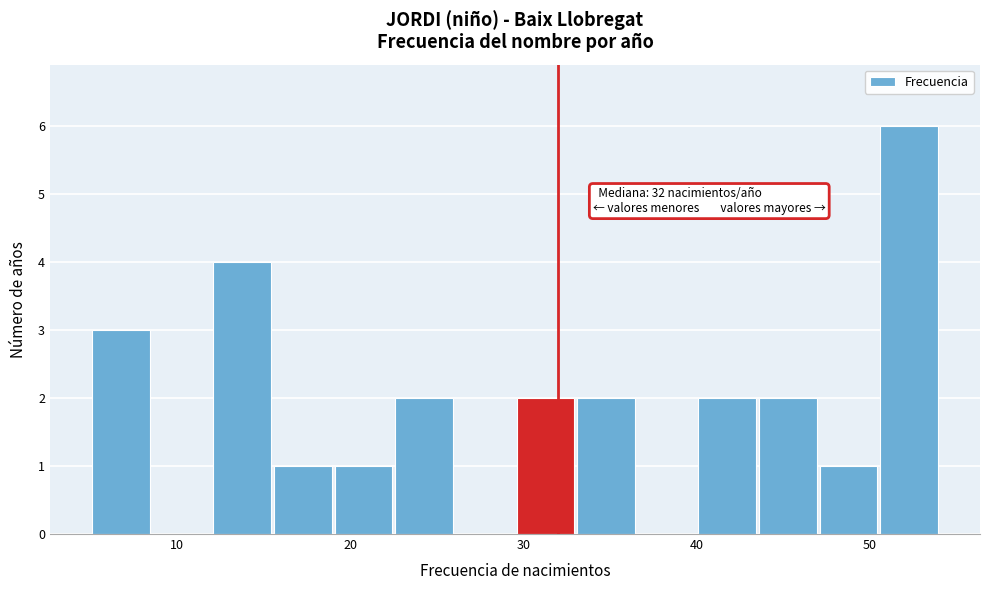

Around what value on the x-axis is the tallest bar? Give the approximate position of its centre, as read against the axis.

52